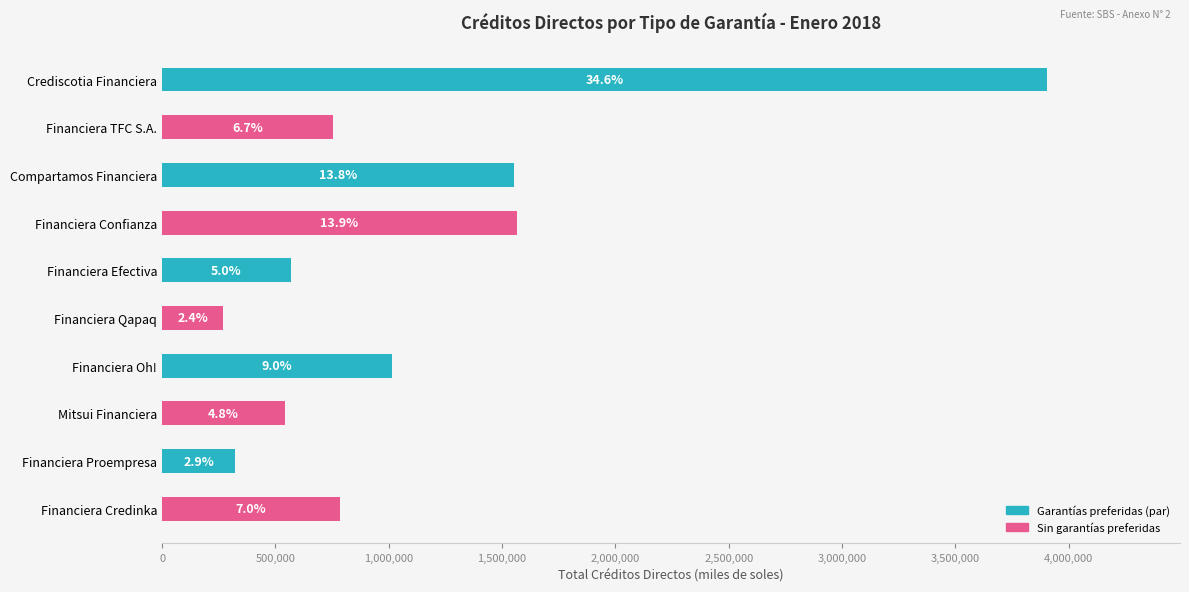

How many bars are there in total?

10